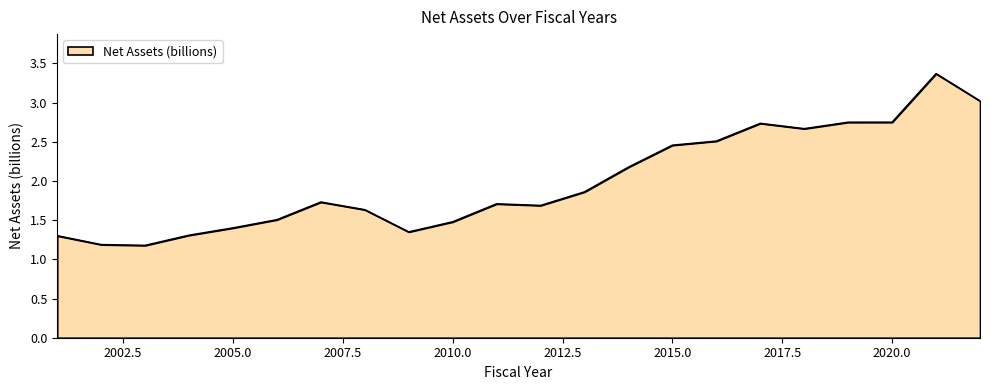

What is the sum of all values?

43.7